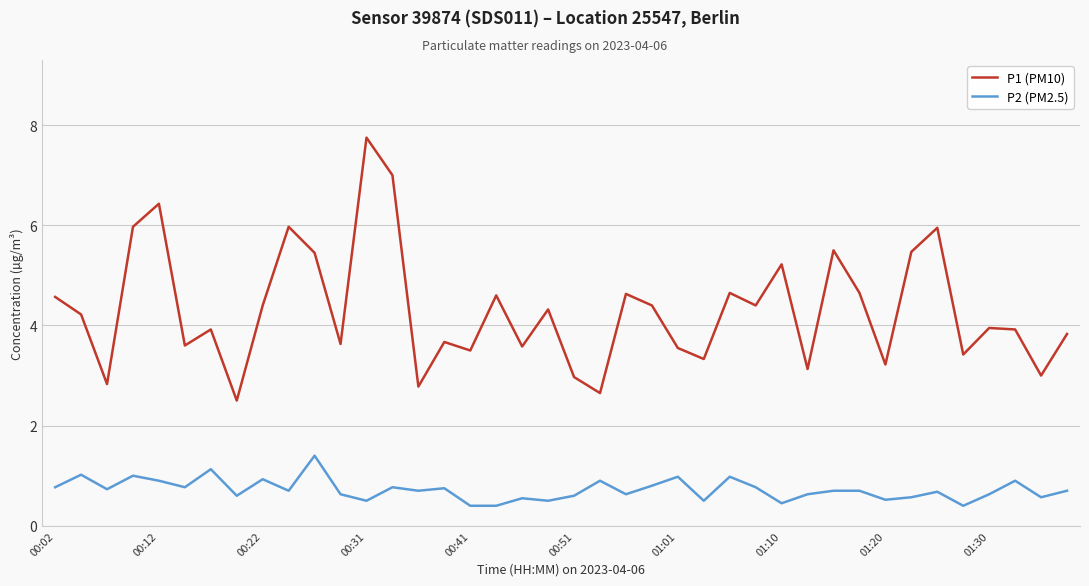

What is the average value of the P2 (PM2.5) series?

0.7